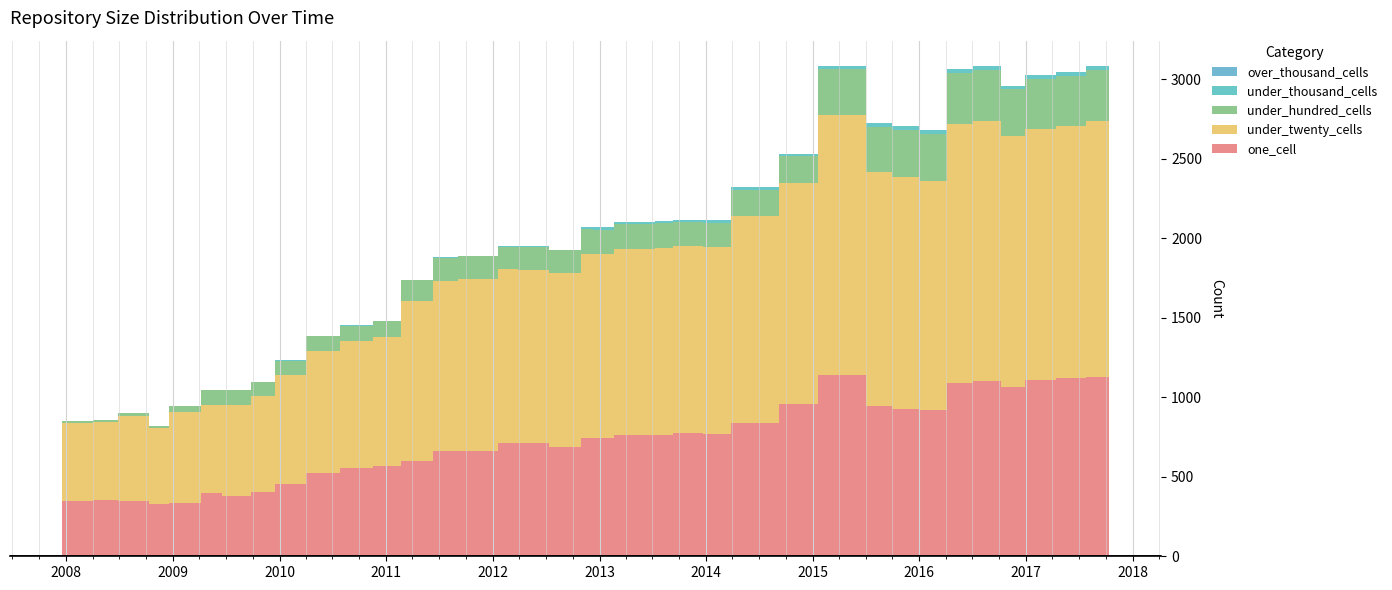

Reading right to left, extract all data points from this chart.

one_cell: 1129	1124	1119	1110	1067	1101	1088	918	925	945	1138	1137	959	840	771	773	765	761	762	742	744	689	712	711	663	661	600	566	554	525	455	403	381	398	332	326	348	352	347
under_twenty_cells: 1613	1613	1583	1574	1574	1635	1630	1443	1458	1468	1638	1639	1389	1301	1175	1176	1173	1172	1171	1158	1158	1089	1090	1092	1079	1072	1004	814	799	764	684	603	573	555	575	479	536	490	488
under_hundred_cells: 318	319	318	314	294	320	318	295	297	286	287	286	166	164	150	150	154	153	153	153	153	147	144	144	144	144	132	98	97	97	91	91	90	90	35	11	15	15	15
under_thousand_cells: 27	27	27	27	22	26	26	25	23	23	20	20	17	17	17	17	17	17	17	17	17	3	3	3	3	3	3	1	1	1	1	1	1	1	1	1	1	1	1
over_thousand_cells: 0	0	0	0	0	0	0	0	0	0	0	0	0	0	0	0	0	0	0	0	0	0	0	0	0	0	0	0	0	0	0	0	0	0	0	0	0	0	0